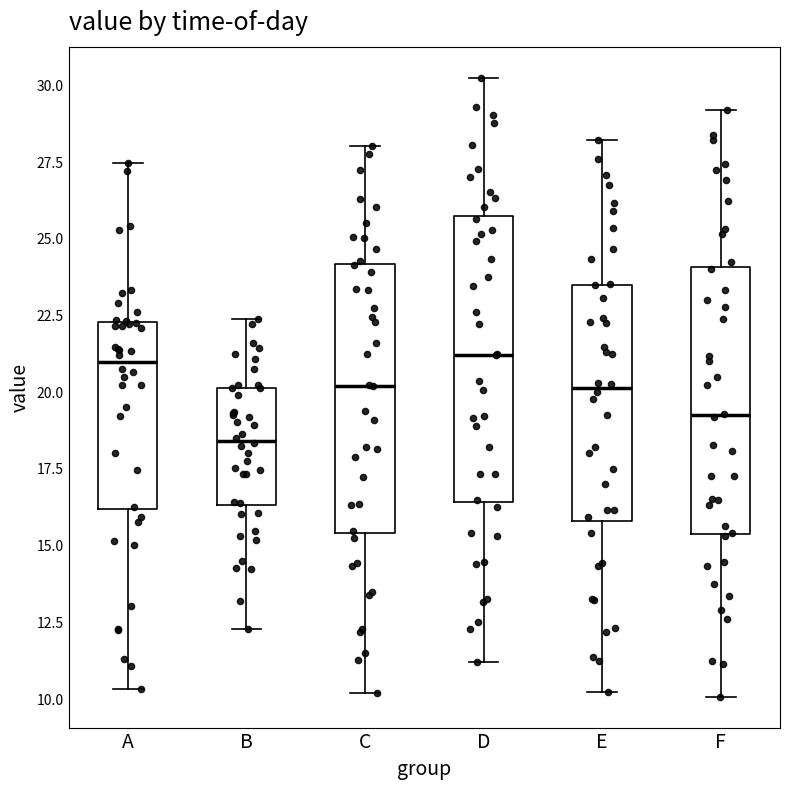

Reading left to right, transcribe this box plot: for each box, give where its median line is, the range the box spans, and where its two whiskers end, as read against the y-axis. The values are not printed on the chart, so give them approximately, as read against the axis.

A: median 21.0, box 16.0 to 22.5, whiskers 10.5 to 27.5
B: median 18.5, box 16.5 to 20.0, whiskers 12.5 to 22.5
C: median 20.0, box 15.5 to 24.0, whiskers 10.0 to 28.0
D: median 21.0, box 16.5 to 25.5, whiskers 11.0 to 30.5
E: median 20.0, box 16.0 to 23.5, whiskers 10.0 to 28.0
F: median 19.5, box 15.5 to 24.0, whiskers 10.0 to 29.0